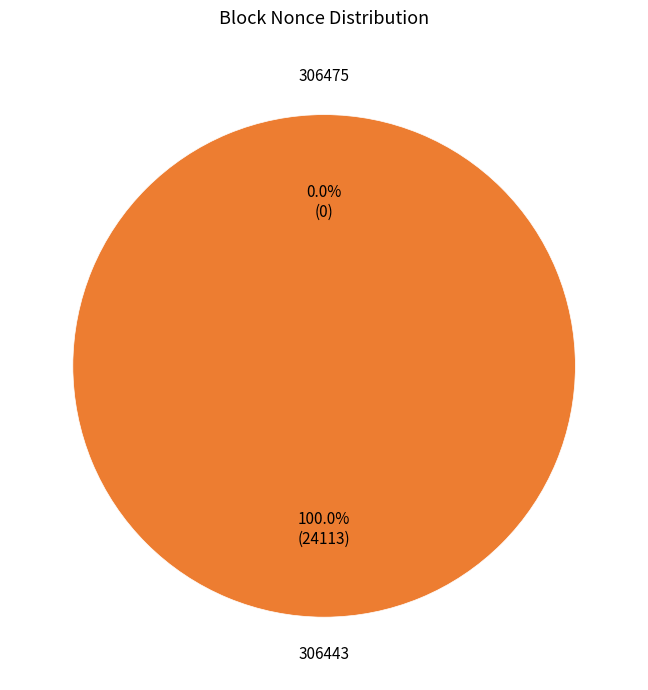

Rank the categories by value from lowest to highest.

306475, 306443